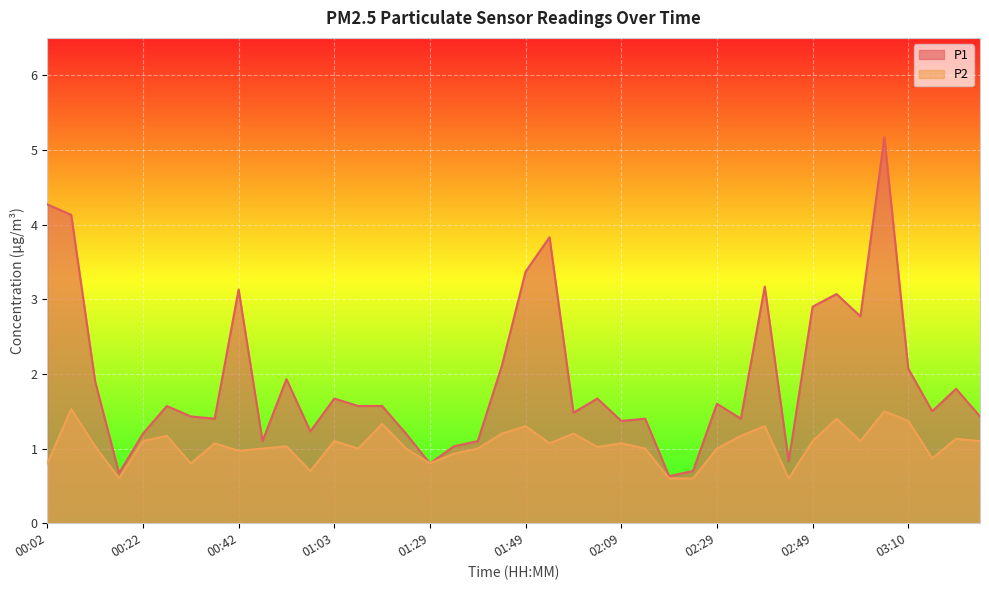

At which label does P1 reach its peak?

03:05